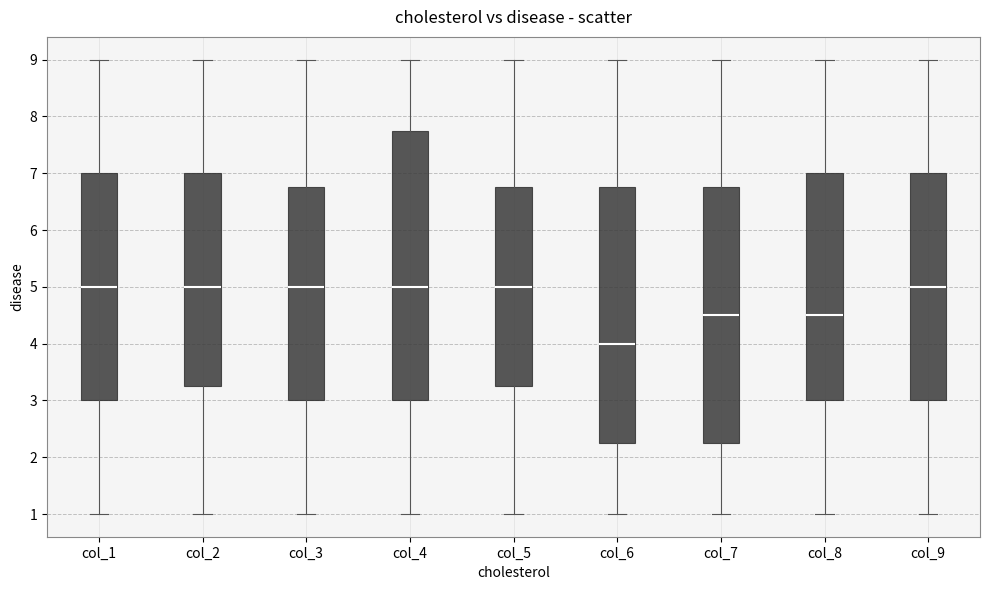

Which box is the tallest, from its lower edge to its upper edge?

col_4